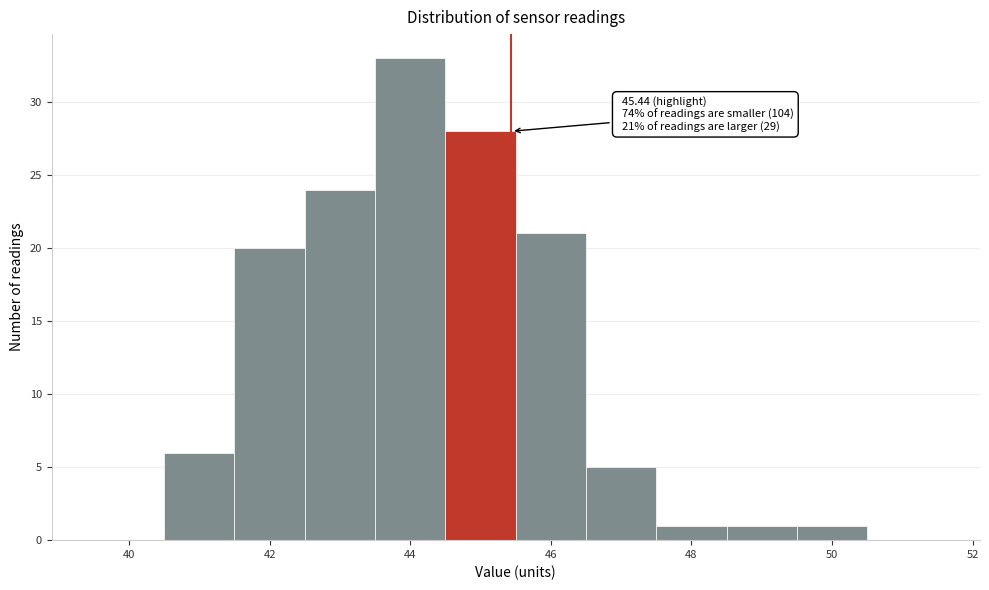

Over which range of the x-axis is the bar tallest?

43.5 to 44.5